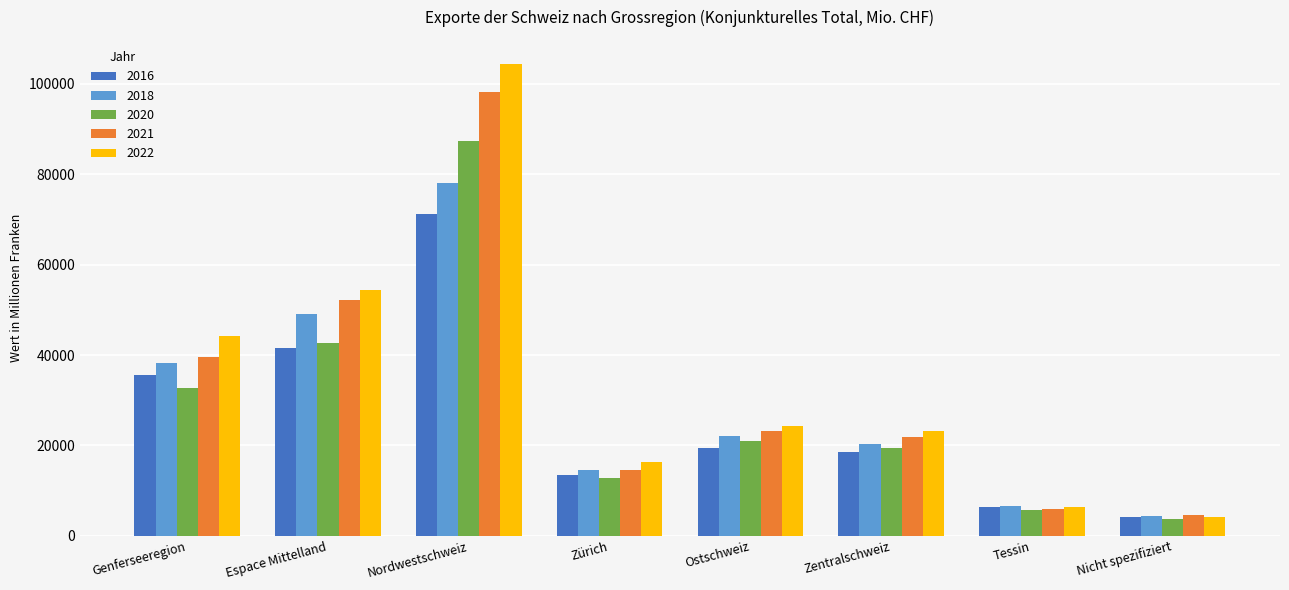

What is the spread (max minus min) of values at Espace Mittelland?

12746.3